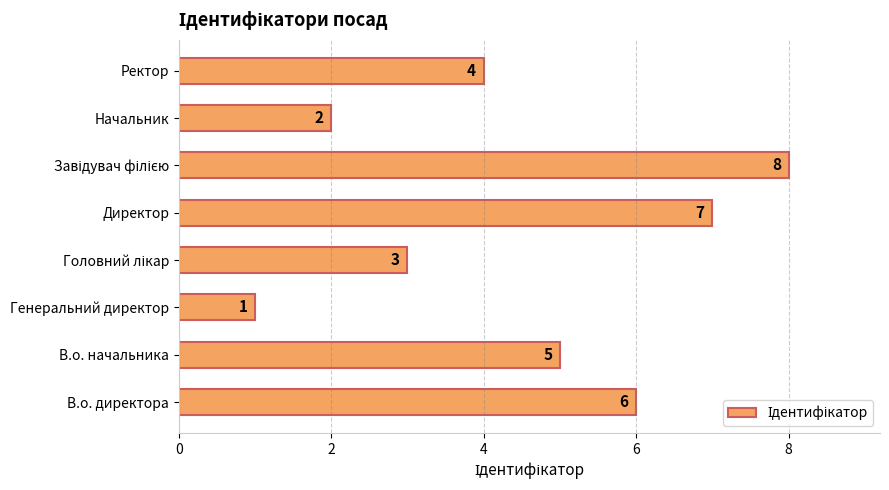

Which has a higher value, Директор or Генеральний директор?

Директор